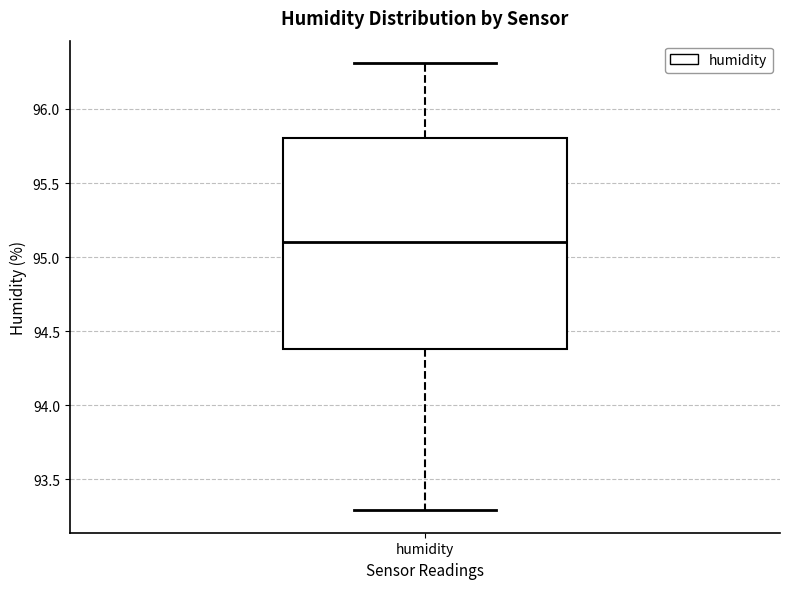

Where does the lower whisker of the box for humidity end on the y-axis? The values are not printed on the chart, so give them approximately, as read against the axis.

93.3